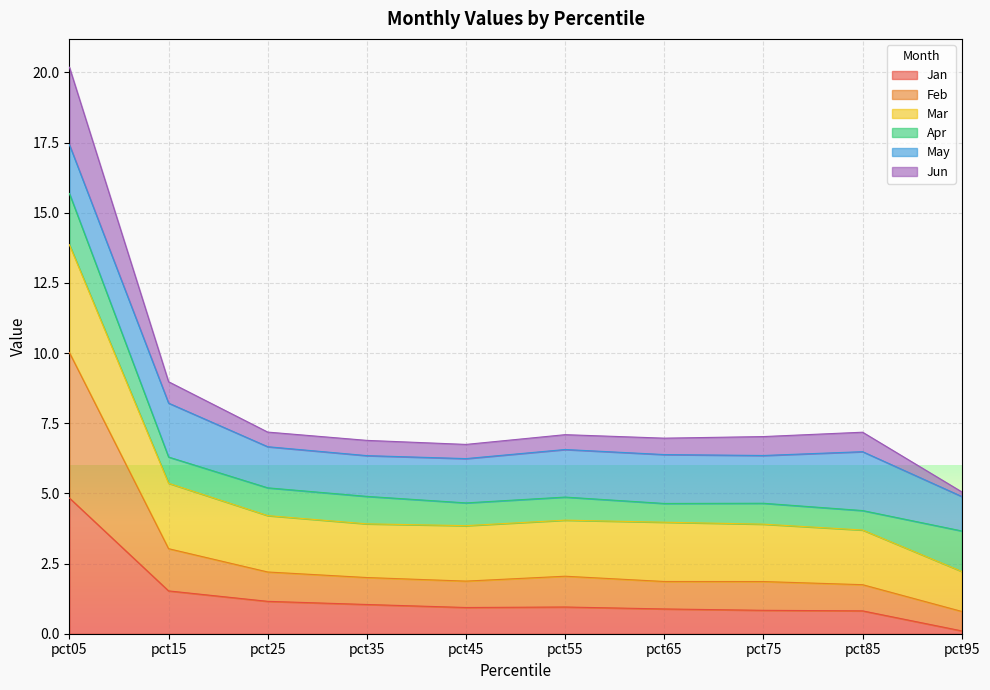

How many values in the Jun series exceed 7?

6